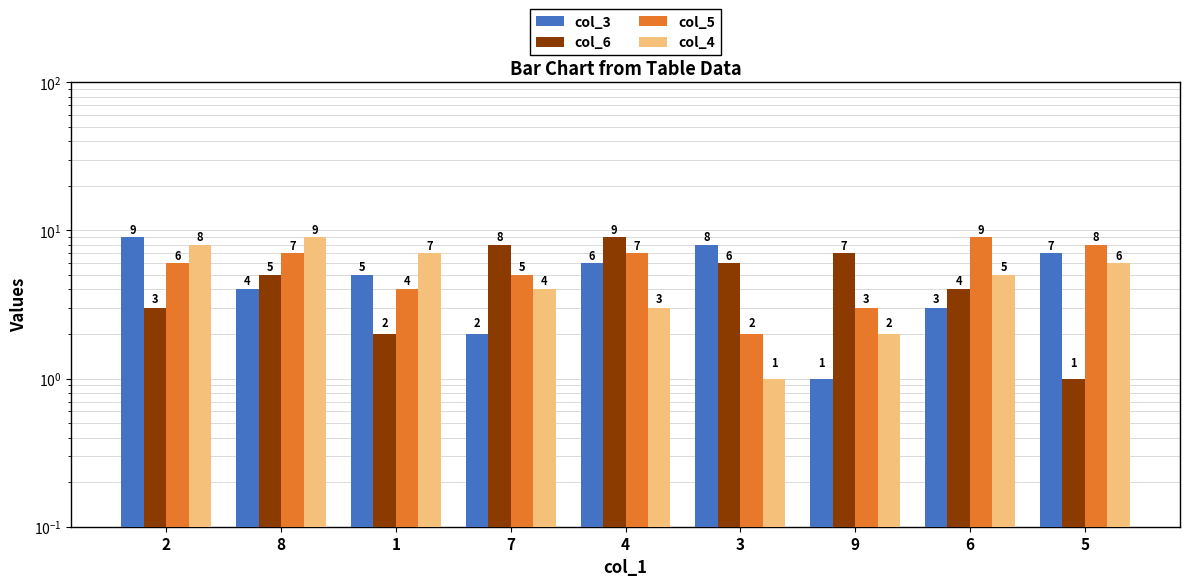

How many groups of bars are there?

9